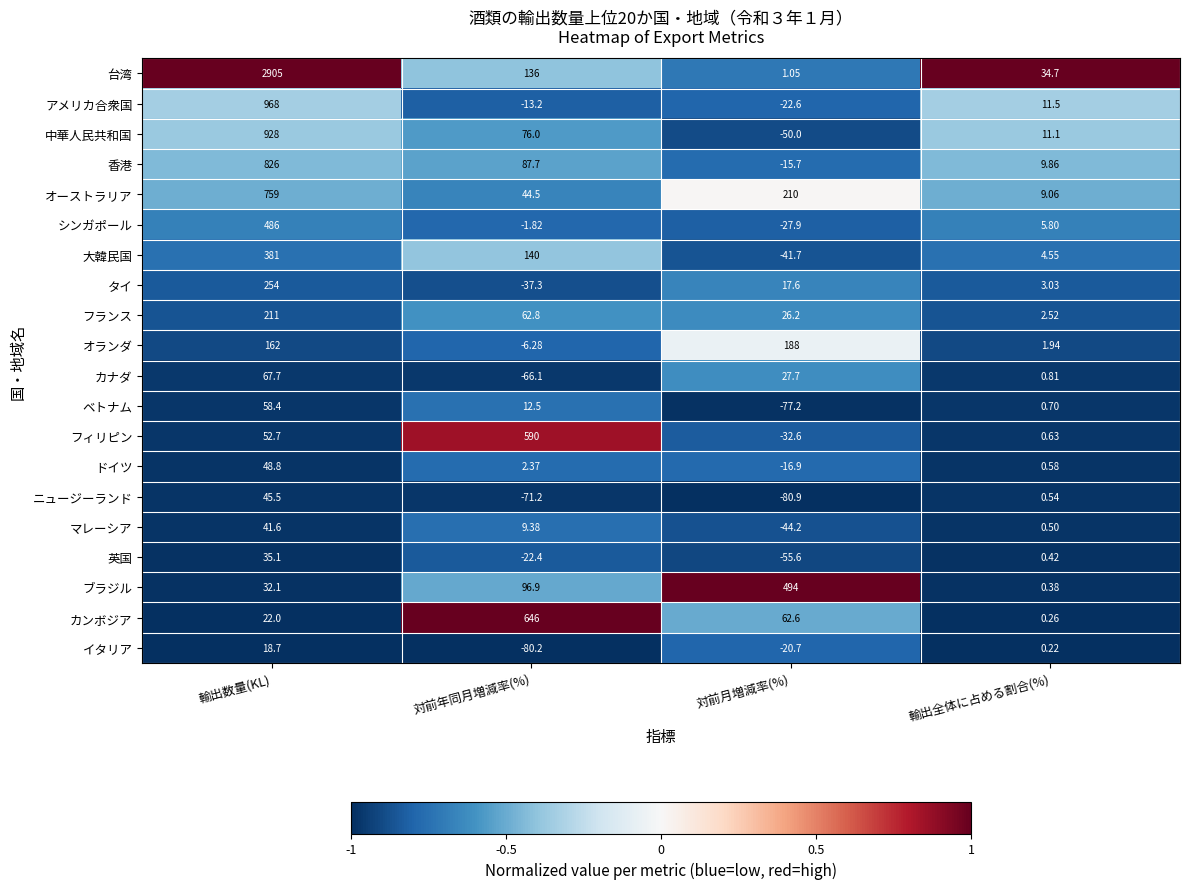

At which category is the sum across all series the highest?

輸出数量(KL)